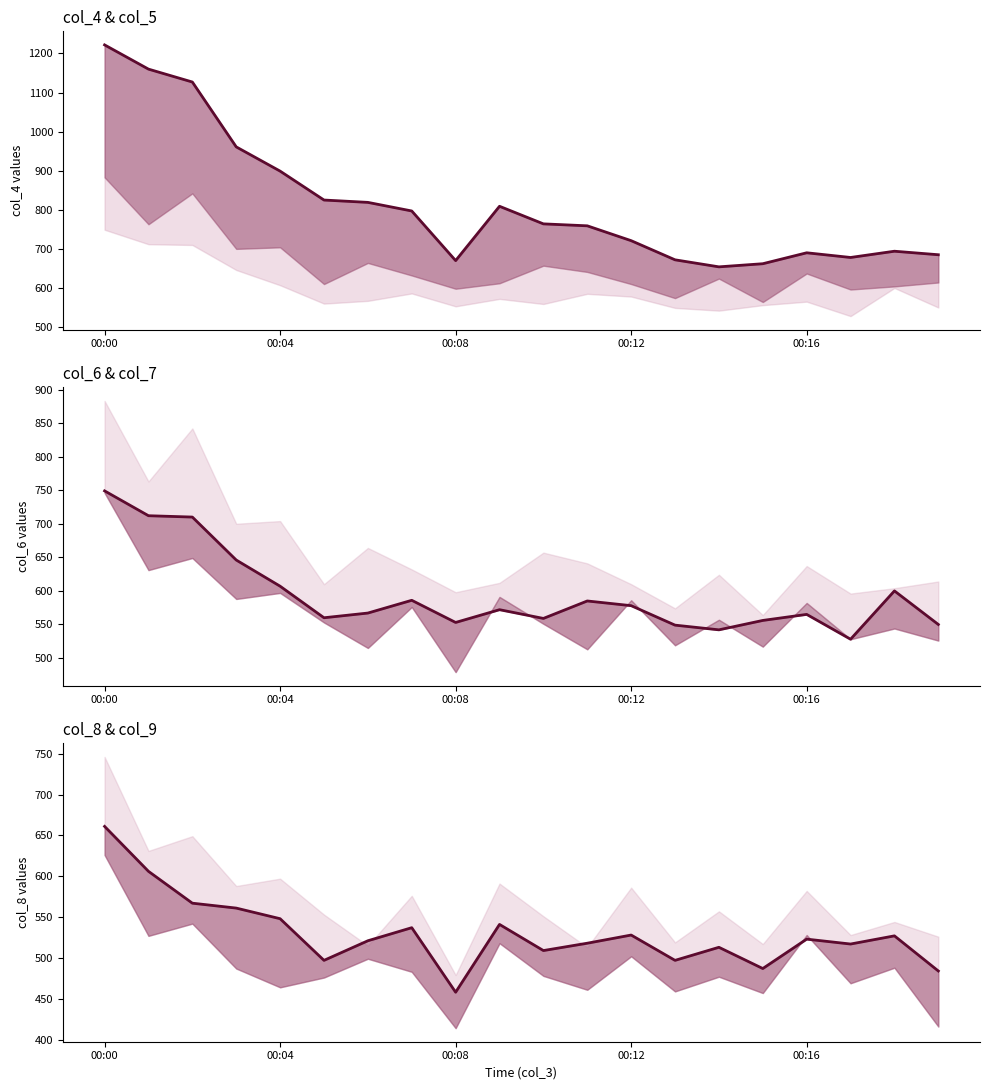

What is the difference between the second highest and second lowest values in the col_6 series?

170